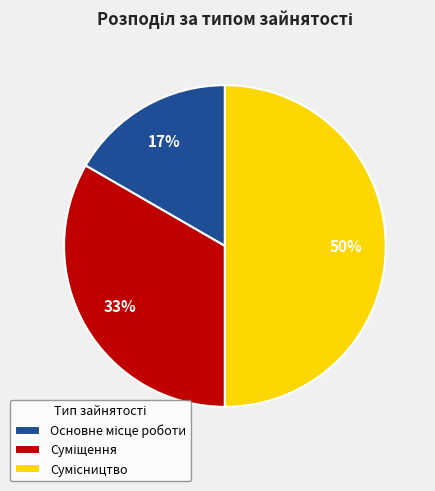

To the nearest percent, what is the difference between the largest and smallest slice percentages?

33%